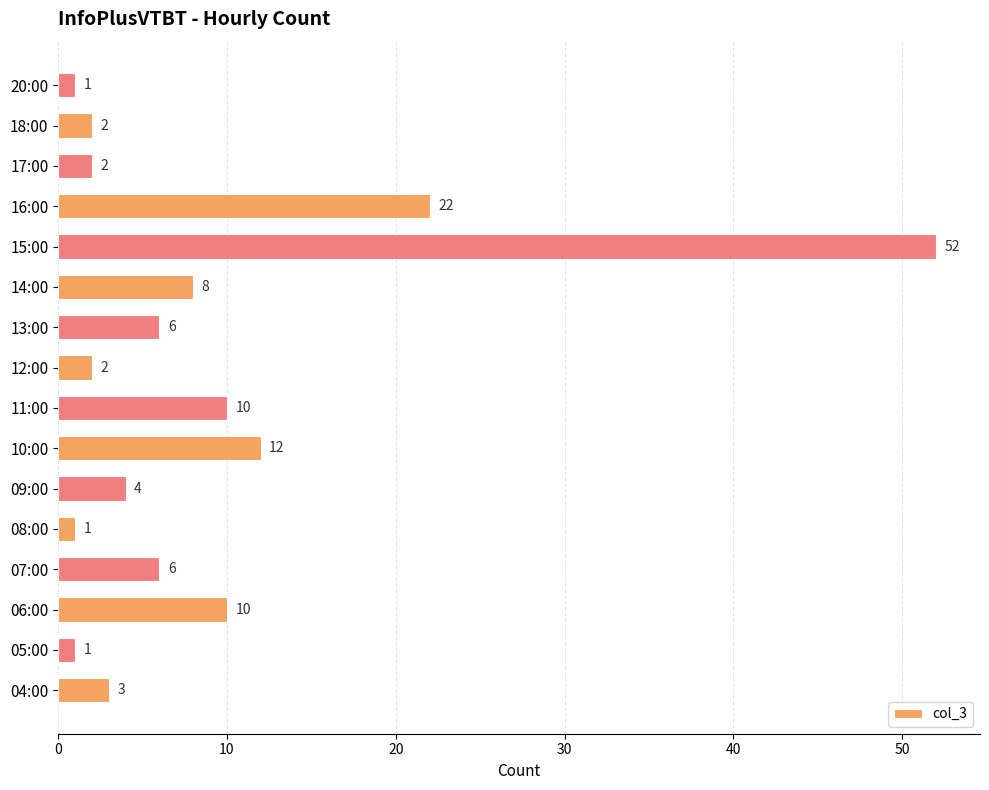

Reading bottom to top, transcribe all the data shown in this chart.

3	1	10	6	1	4	12	10	2	6	8	52	22	2	2	1